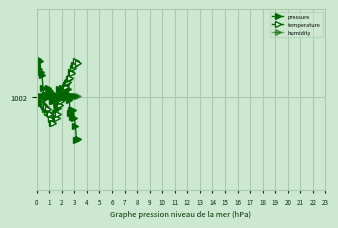

Reading left to right, transcribe all the data shown in this chart.

pressure: 1002.2	1002.2	1002.2	1002.2	1002.2	1002.1	1002.1	1002.0	1002.0	1002.0	1002.0	1002.1	1002.0	1002.0	1002.0	1002.0	1002.0	1001.9	1002.0	1002.0	1001.9	1002.0	1002.0	1002.0	1002.1	1002.0	1002.0	1002.0	1002.1	1002.0	1002.0	1002.0	1001.9	1001.9	1001.9	1001.9	1001.9	1001.8	1001.7	1001.8
temperature: 1002.0	1002.0	1002.0	1002.0	1002.0	1002.0	1002.0	1001.9	1001.9	1001.9	1001.9	1001.9	1001.9	1001.9	1001.9	1001.8	1001.8	1001.9	1001.9	1001.9	1001.9	1002.0	1002.0	1002.0	1002.0	1002.0	1002.0	1002.1	1002.1	1002.1	1002.1	1002.1	1002.1	1002.2	1002.1	1002.2	1002.2	1002.2	1002.2	1002.2
humidity: 1002.0	1002.0	1002.0	1002.0	1002.0	1002.0	1002.0	1002.0	1002.0	1002.0	1002.0	1002.0	1002.0	1002.0	1002.0	1002.0	1002.0	1002.0	1002.0	1002.0	1002.0	1002.0	1002.0	1002.0	1002.0	1002.0	1002.0	1002.0	1002.0	1002.0	1002.0	1002.0	1002.0	1002.0	1002.0	1002.0	1002.0	1002.0	1002.0	1002.0